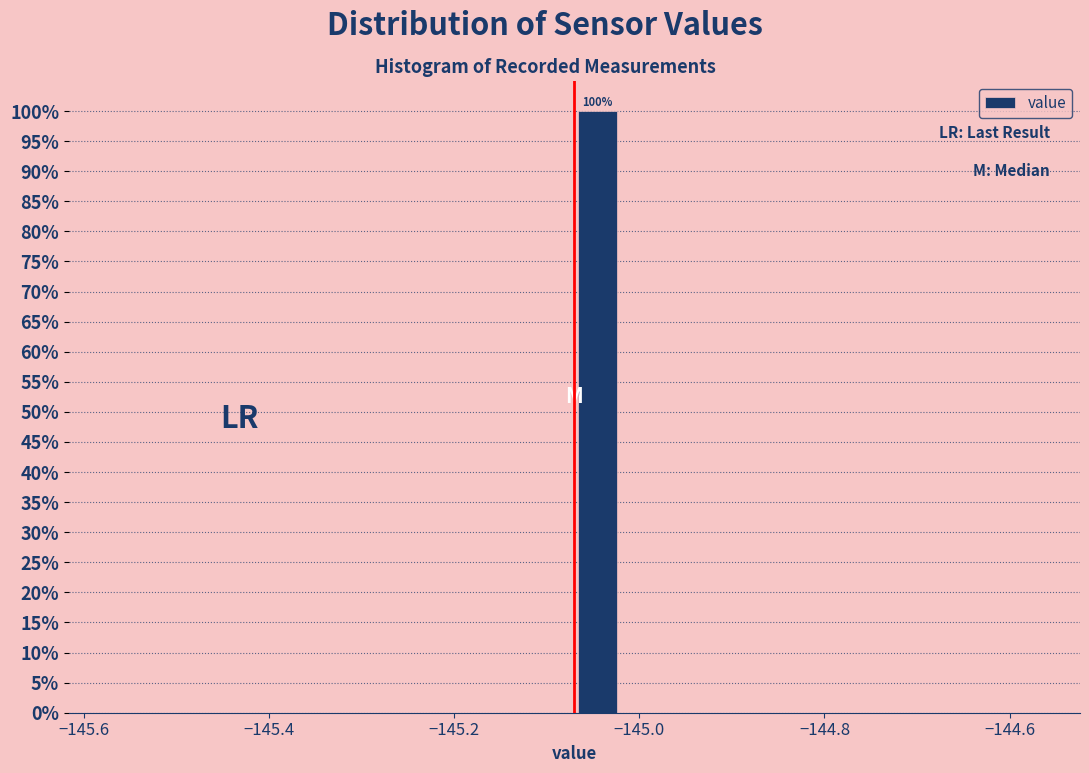

Read against the x-axis, roughly where is the centre of the tallest bar?

-145.04